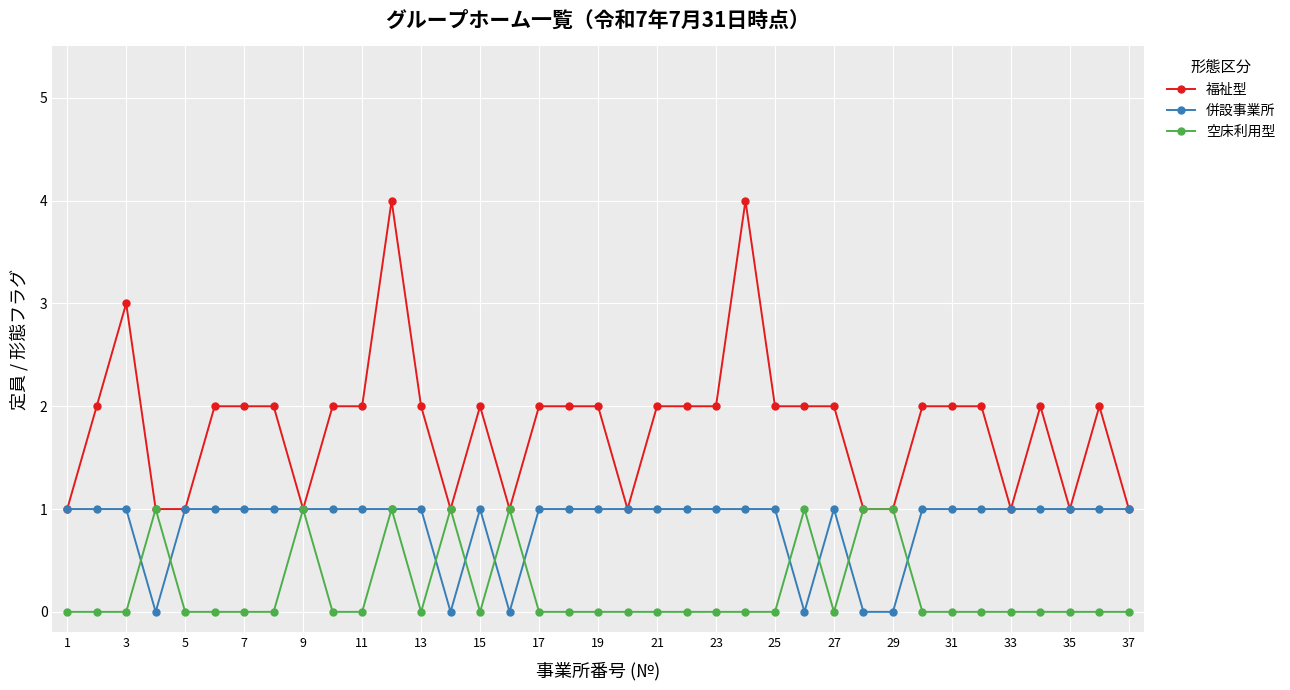

Does the chart have visible grid lines?

Yes